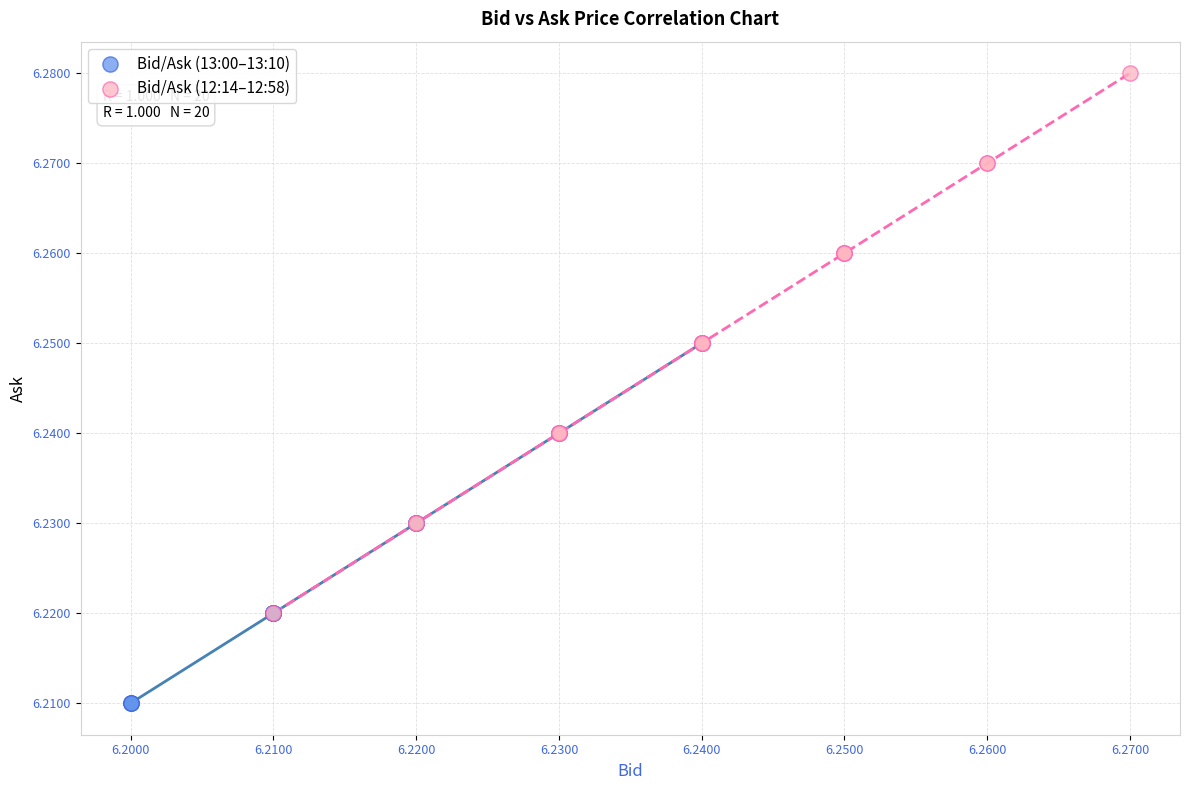

Which series reaches the minimum Y coordinate?

Bid/Ask (13:00–13:10)